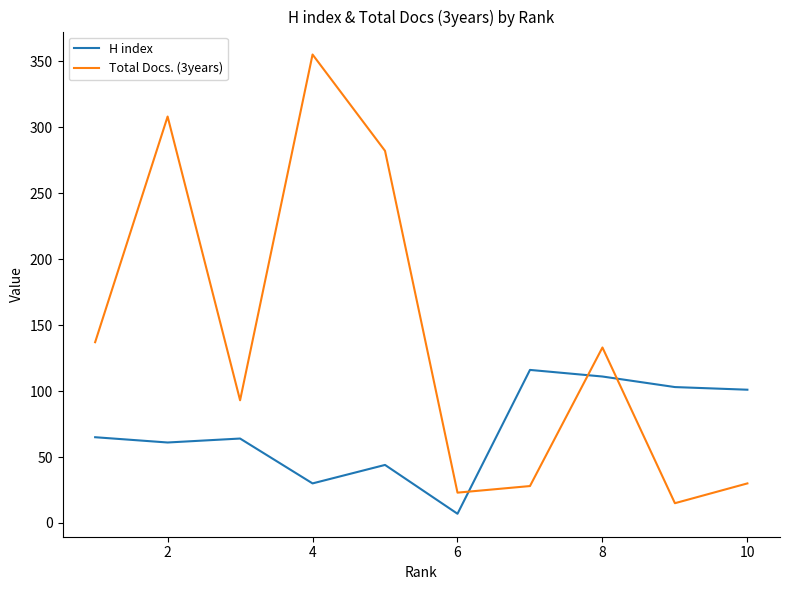

After their last crossing, which series has the higher values: Total Docs. (3years) or H index?

H index